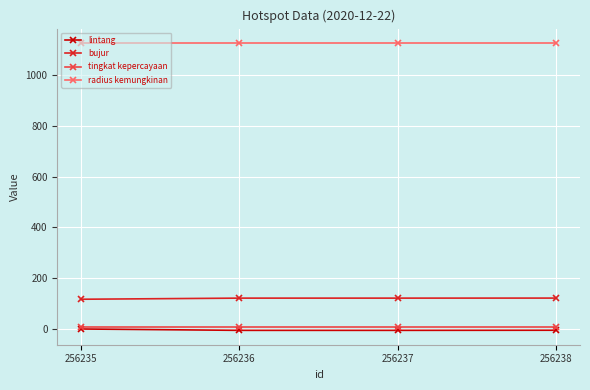

At which label does bujur first exceed 121?

256236